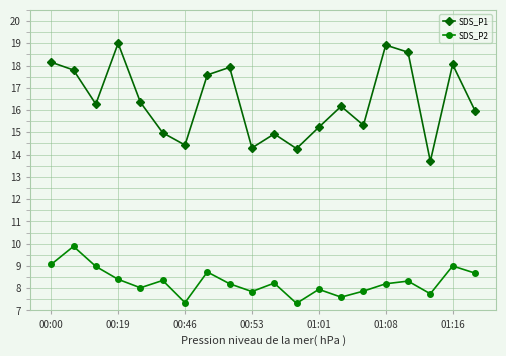

Rank the series by their maximum value, from lowest to highest.

SDS_P2, SDS_P1